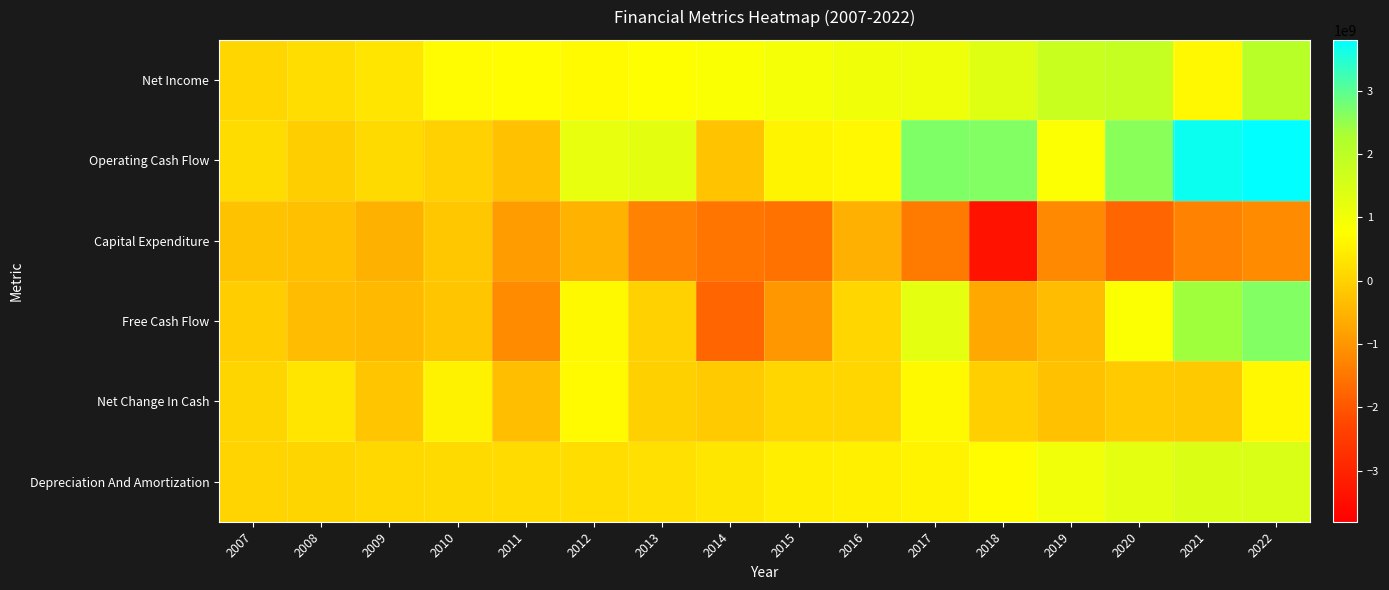

What is the total value across all series at 2014?

-2463582000